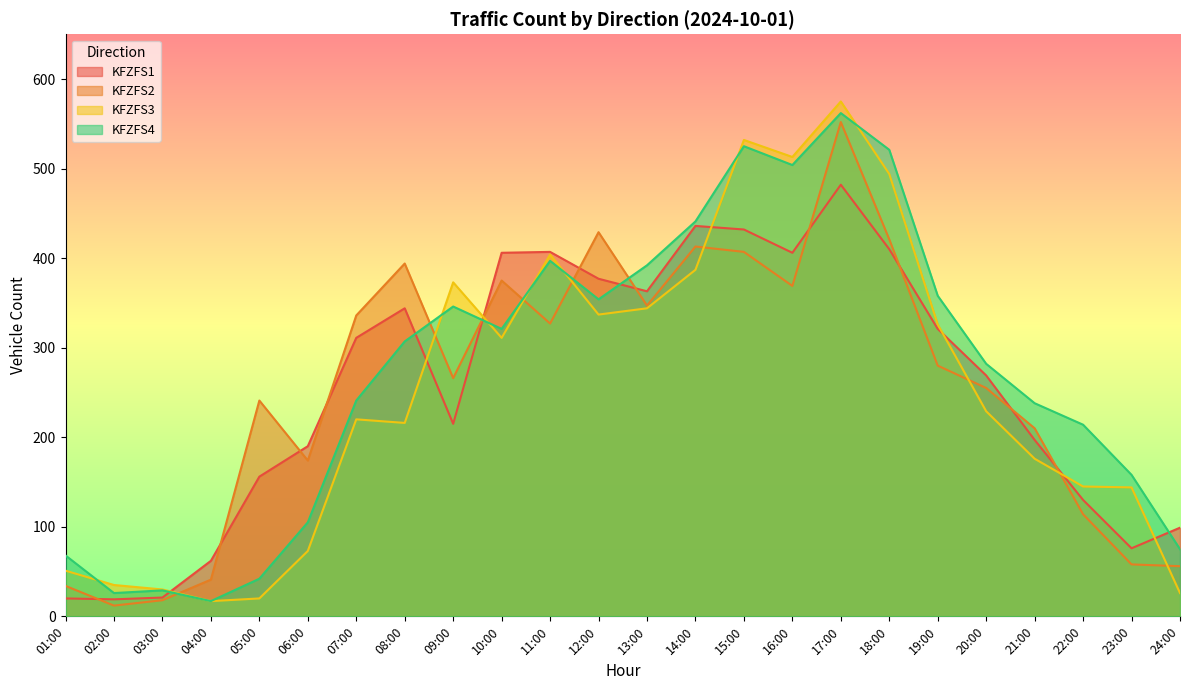

Reading left to right, what are all the values shown in this chart?

KFZFS1: 01:00=20	02:00=19	03:00=21	04:00=62	05:00=156	06:00=190	07:00=311	08:00=344	09:00=215	10:00=406	11:00=407	12:00=377	13:00=363	14:00=436	15:00=432	16:00=406	17:00=482	18:00=410	19:00=321	20:00=269	21:00=197	22:00=130	23:00=76	24:00=99
KFZFS2: 01:00=34	02:00=12	03:00=18	04:00=41	05:00=241	06:00=174	07:00=336	08:00=394	09:00=266	10:00=375	11:00=327	12:00=429	13:00=347	14:00=413	15:00=407	16:00=369	17:00=552	18:00=421	19:00=280	20:00=255	21:00=210	22:00=114	23:00=58	24:00=56
KFZFS3: 01:00=51	02:00=35	03:00=30	04:00=17	05:00=20	06:00=73	07:00=220	08:00=216	09:00=373	10:00=311	11:00=404	12:00=337	13:00=344	14:00=387	15:00=532	16:00=513	17:00=575	18:00=494	19:00=326	20:00=229	21:00=176	22:00=145	23:00=144	24:00=26
KFZFS4: 01:00=68	02:00=26	03:00=29	04:00=17	05:00=42	06:00=105	07:00=241	08:00=307	09:00=346	10:00=321	11:00=397	12:00=354	13:00=392	14:00=441	15:00=525	16:00=504	17:00=562	18:00=521	19:00=358	20:00=282	21:00=238	22:00=214	23:00=158	24:00=75